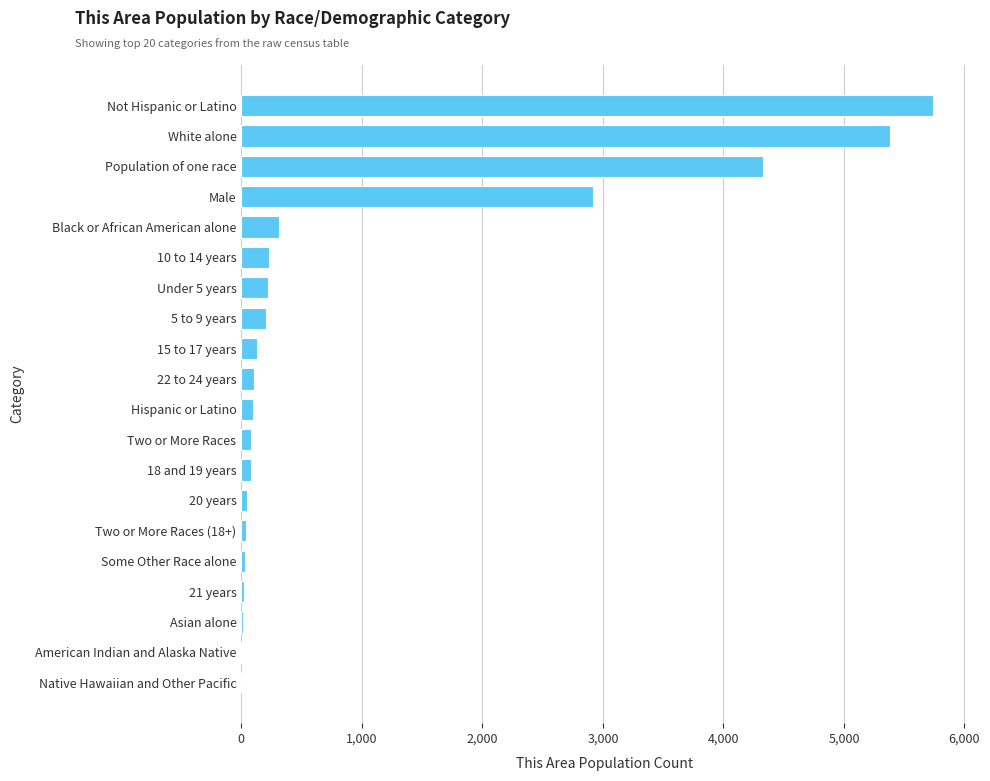

Is it true that the value at Native Hawaiian and Other Pacific is -2566?

False